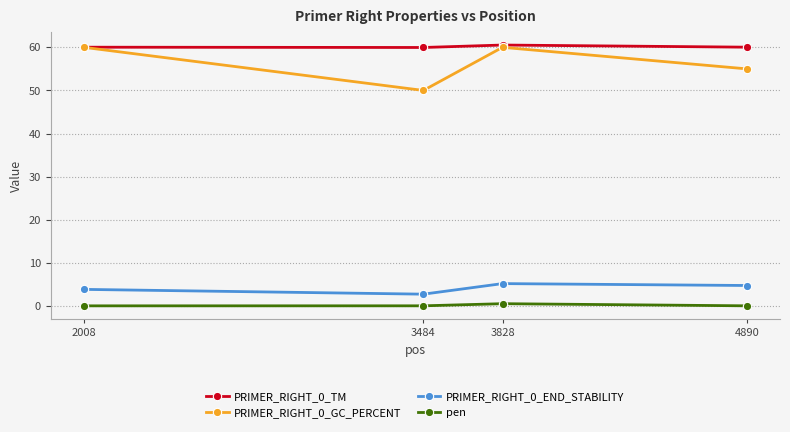

What is the value of the PRIMER_RIGHT_0_GC_PERCENT point at the 2nd from the left?

50.0